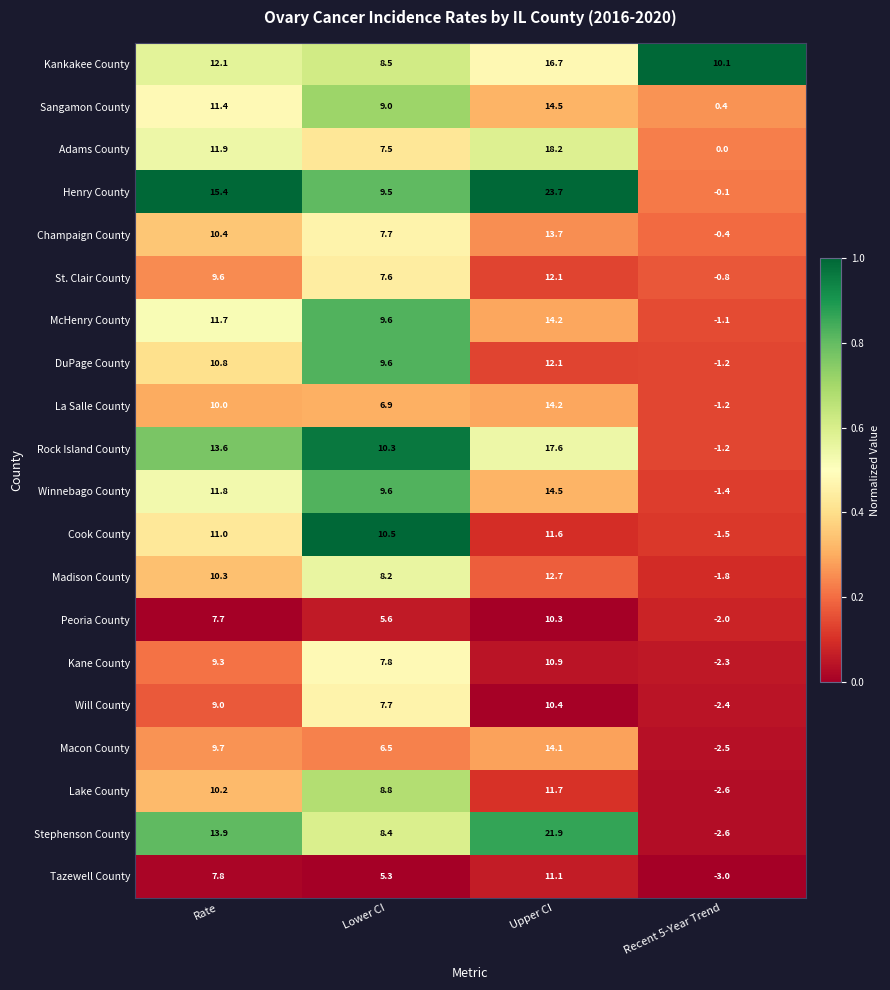

What is the spread (max minus min) of values at Recent 5-Year Trend?

13.1